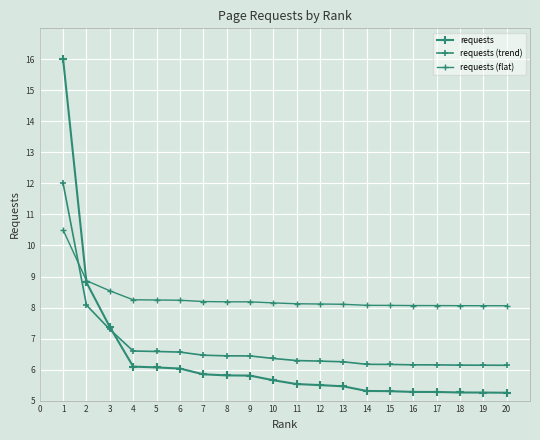

What is the difference between the maximum and minimum values in the requests (trend) series?

5.9